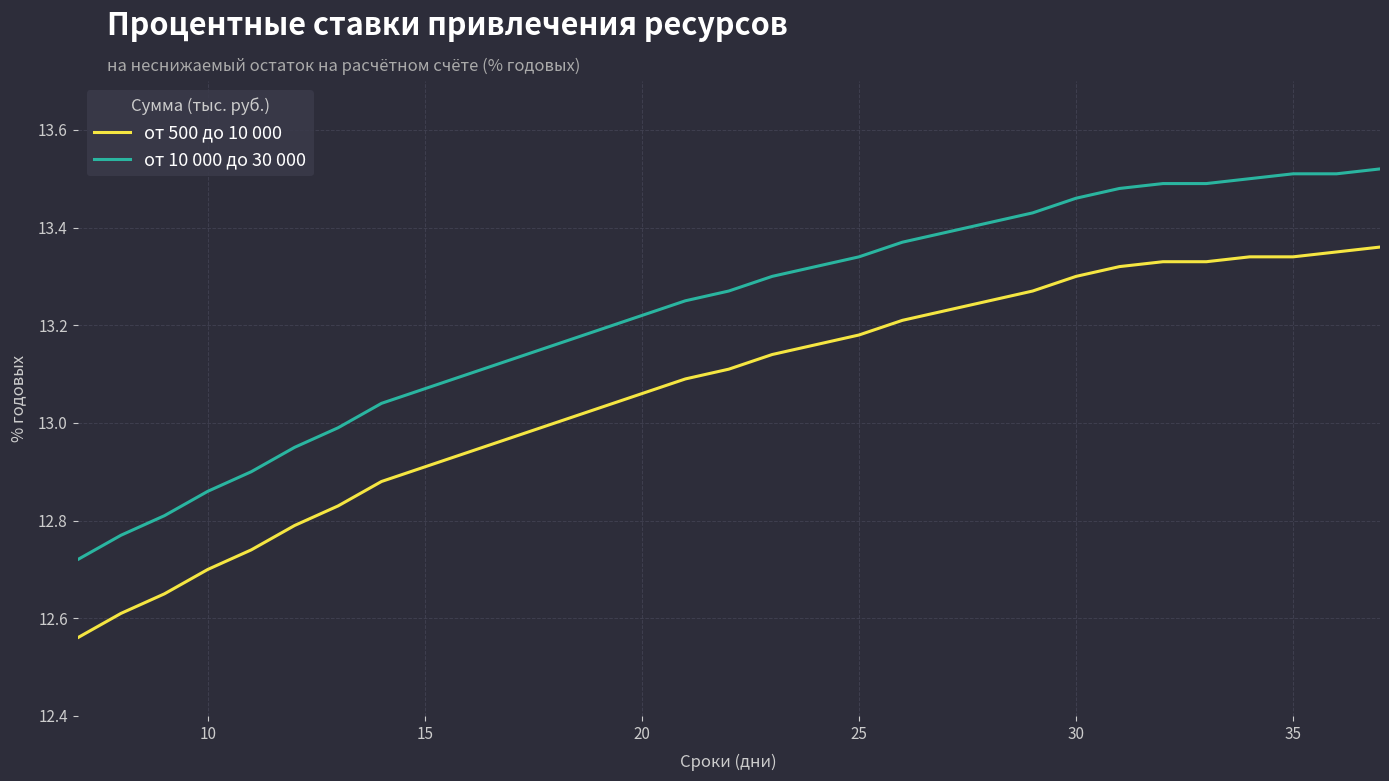

What is the difference between the maximum and minimum values in the от 10 000 до 30 000 series?

0.8